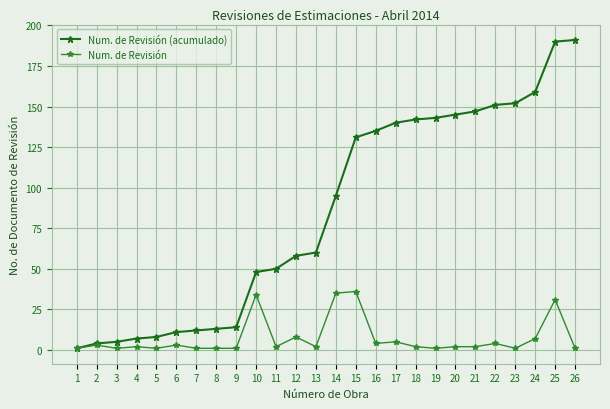

Where is Num. de Revisión (acumulado) nearest to the value 96?

14